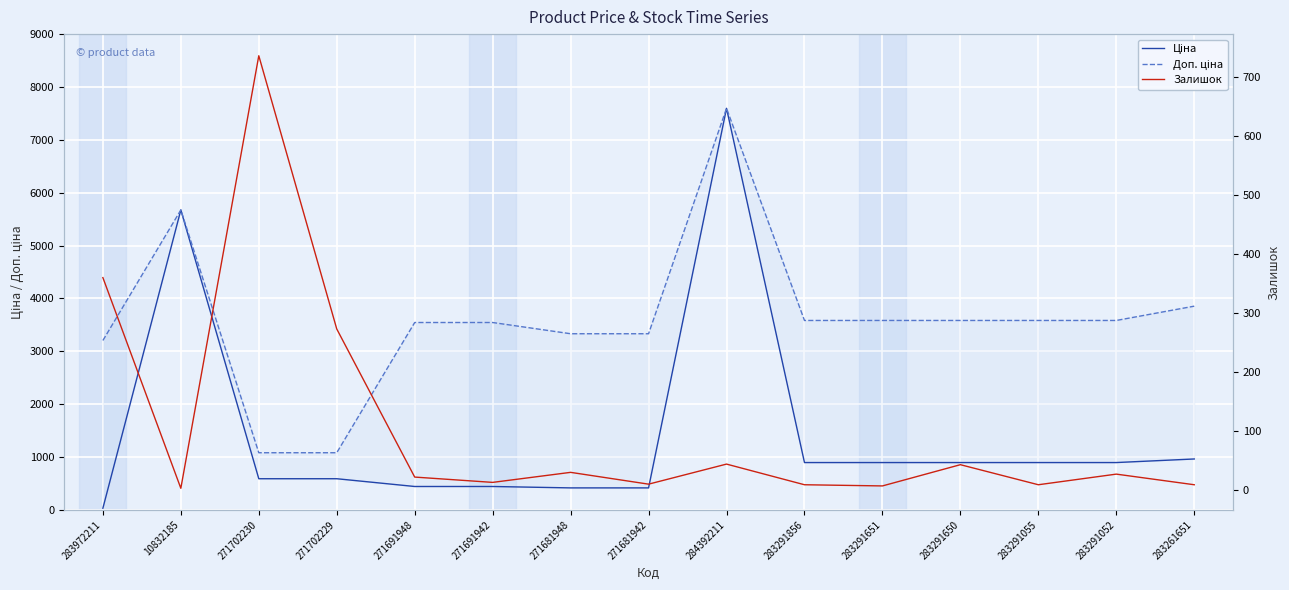

Which category has the highest value across all series?

284392211